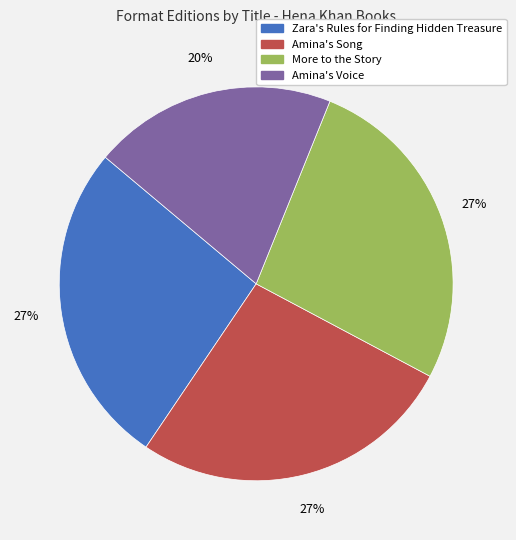

Which slice is the smallest?

Amina's Voice